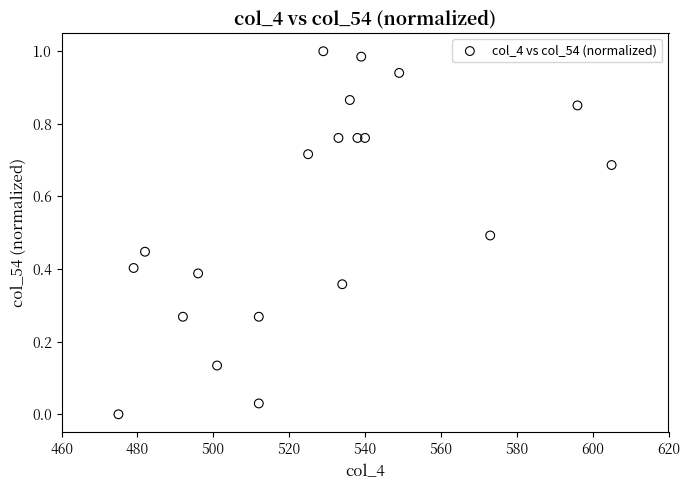

What is the range of X values (max minus min)?

130.0